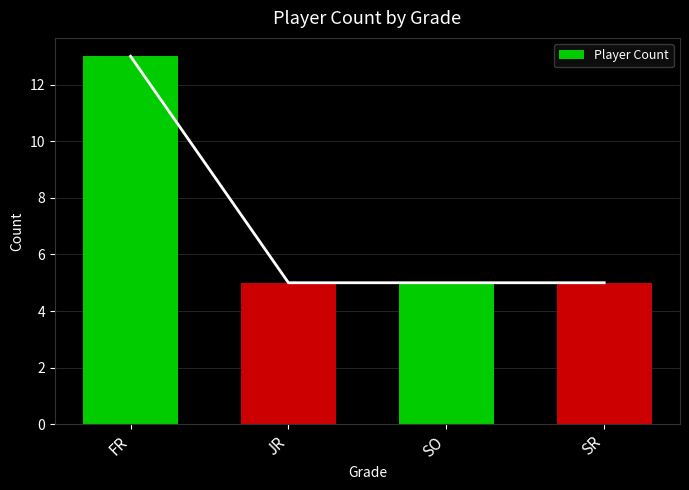

What is the label of the 3rd bar from the left?

SO